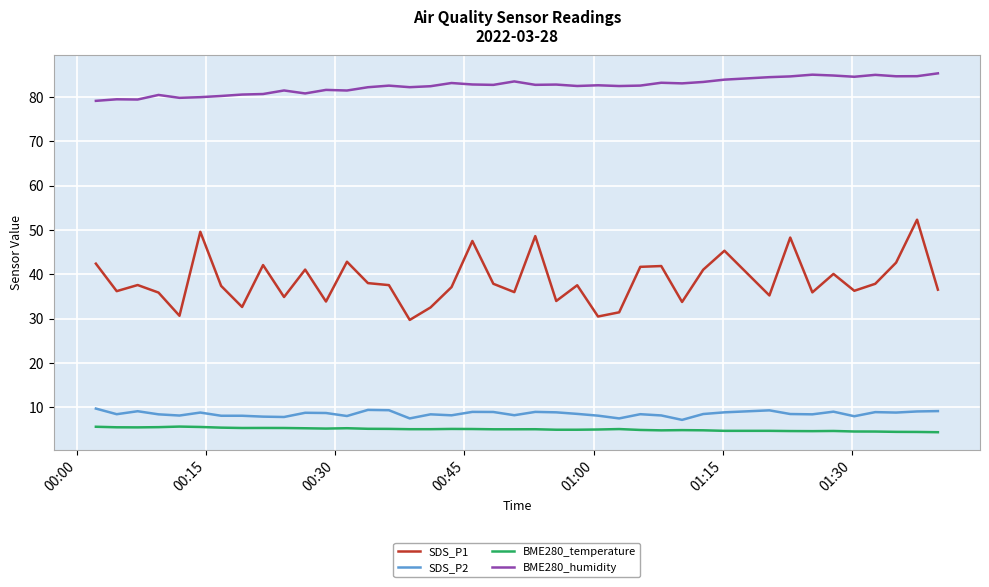

True or false: SDS_P1 and SDS_P2 intersect in this chart.

False